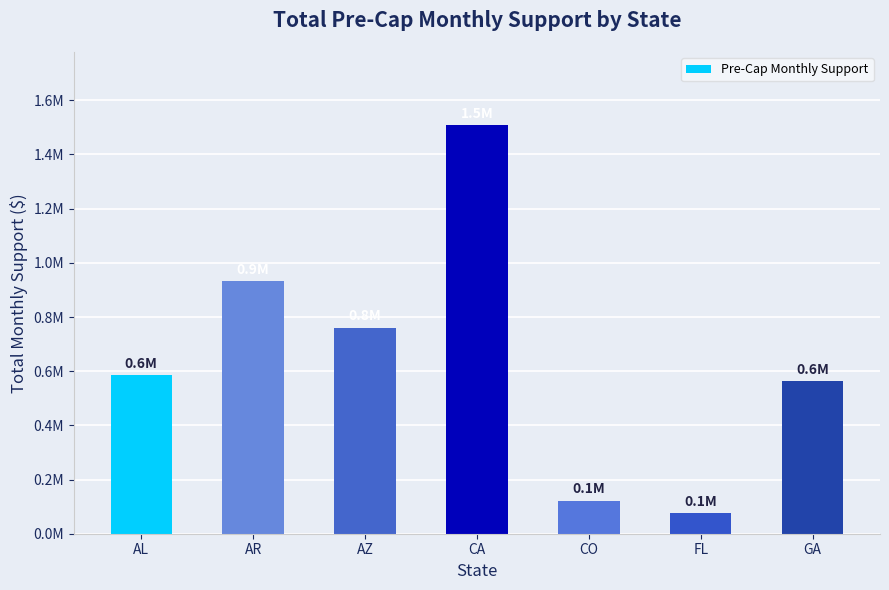

How many values are below 584772?

3